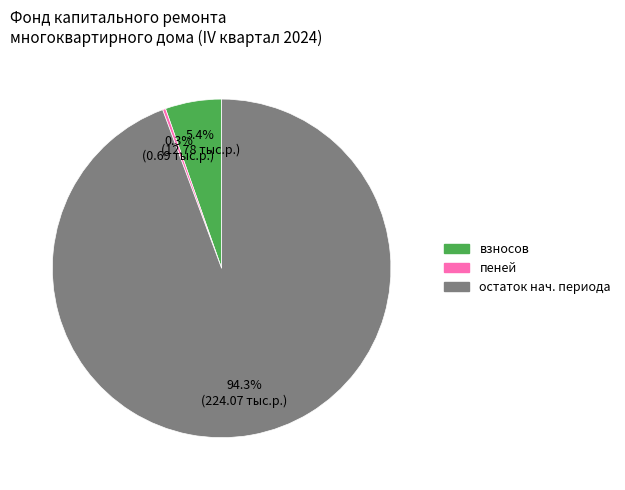

Count the number of slices in the pie.

3